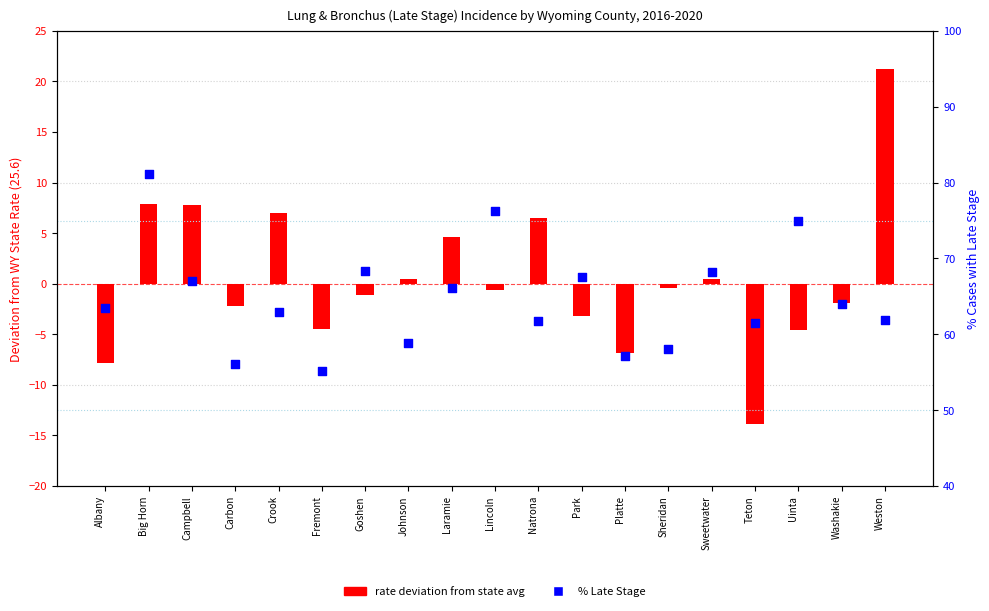

Which series contains the lowest Y value?

rate deviation from state avg